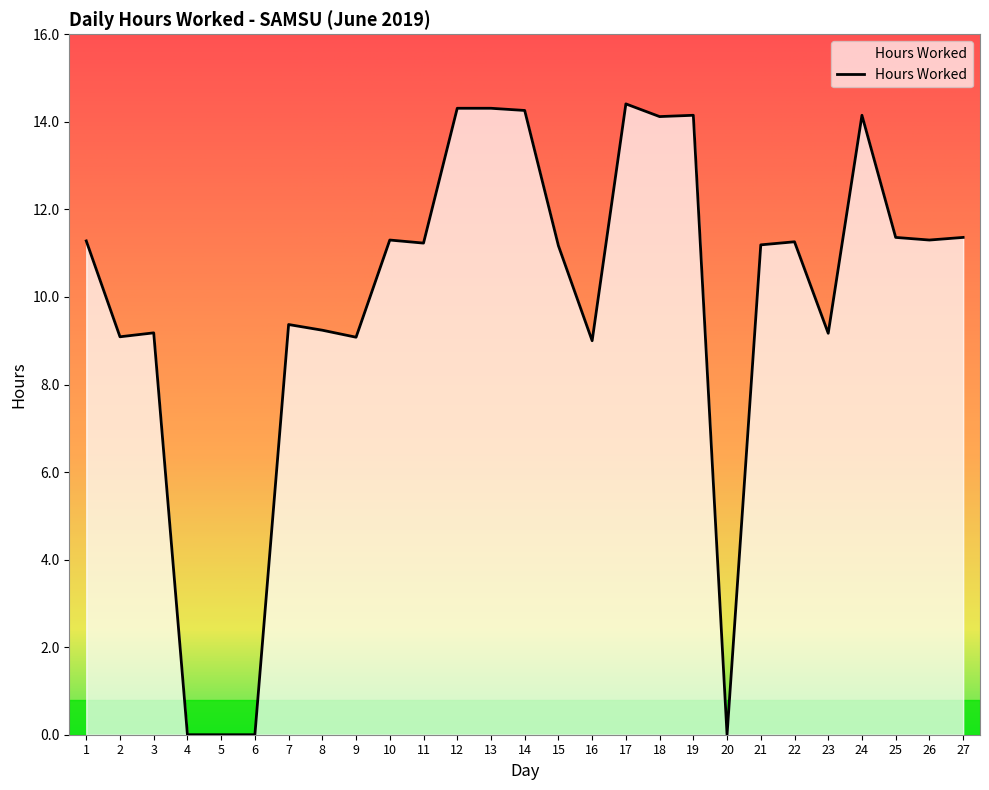

What is the ratio of the value at 14 to the value at 12?

1.0